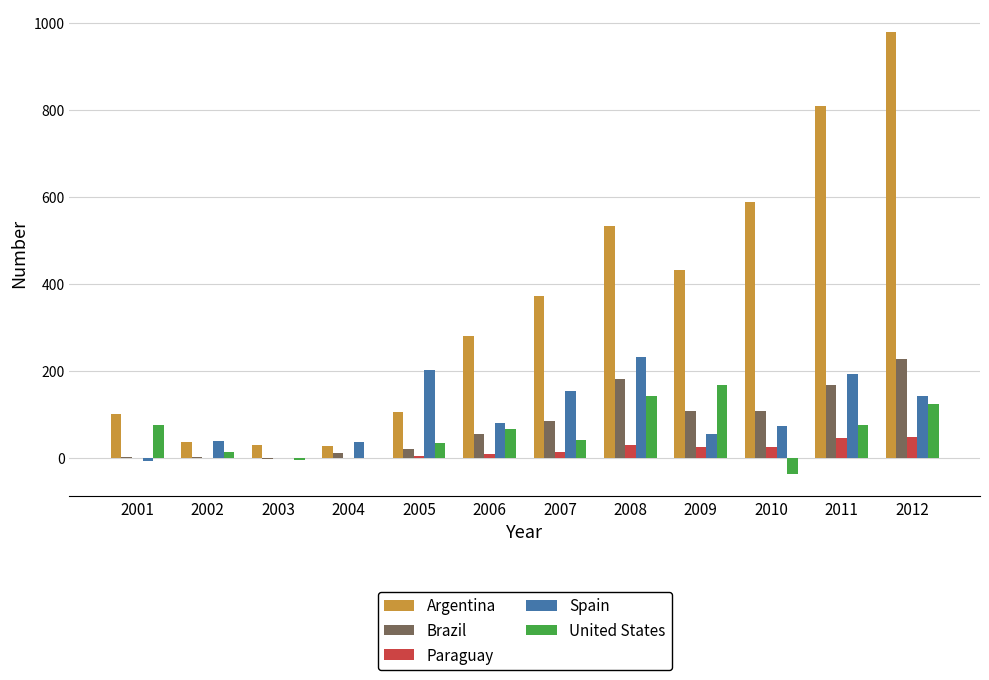

True or false: Argentina has a value of 980.3 at 2012.

True